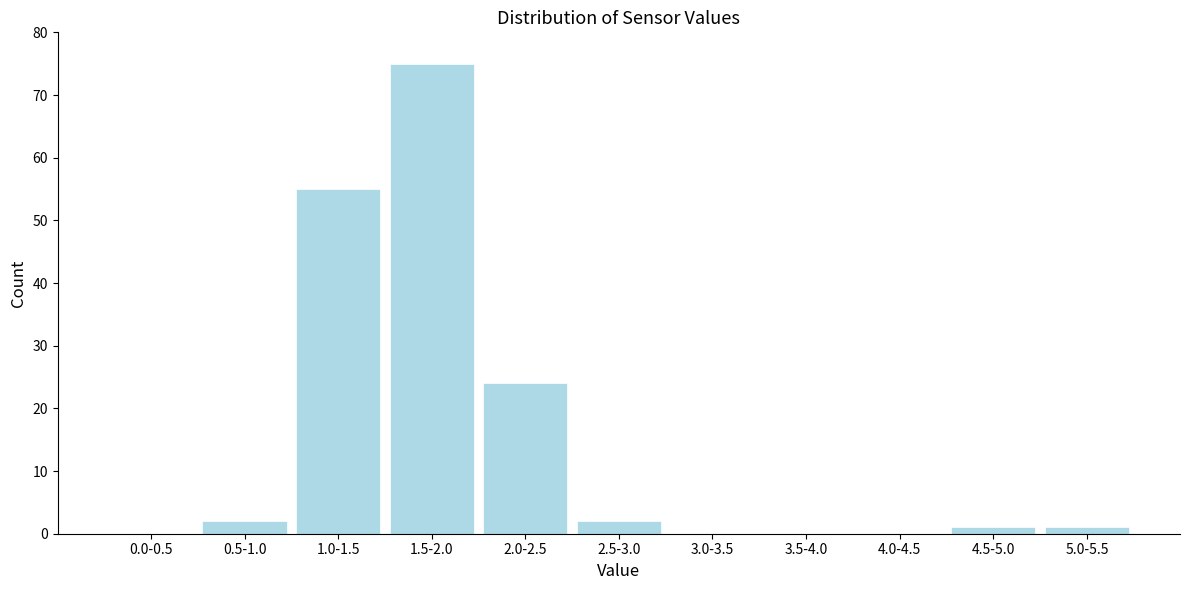

Reading right to left, list all the values displayed in this chart.

5.0-5.5=1	4.5-5.0=1	4.0-4.5=0	3.5-4.0=0	3.0-3.5=0	2.5-3.0=2	2.0-2.5=24	1.5-2.0=75	1.0-1.5=55	0.5-1.0=2	0.0-0.5=0